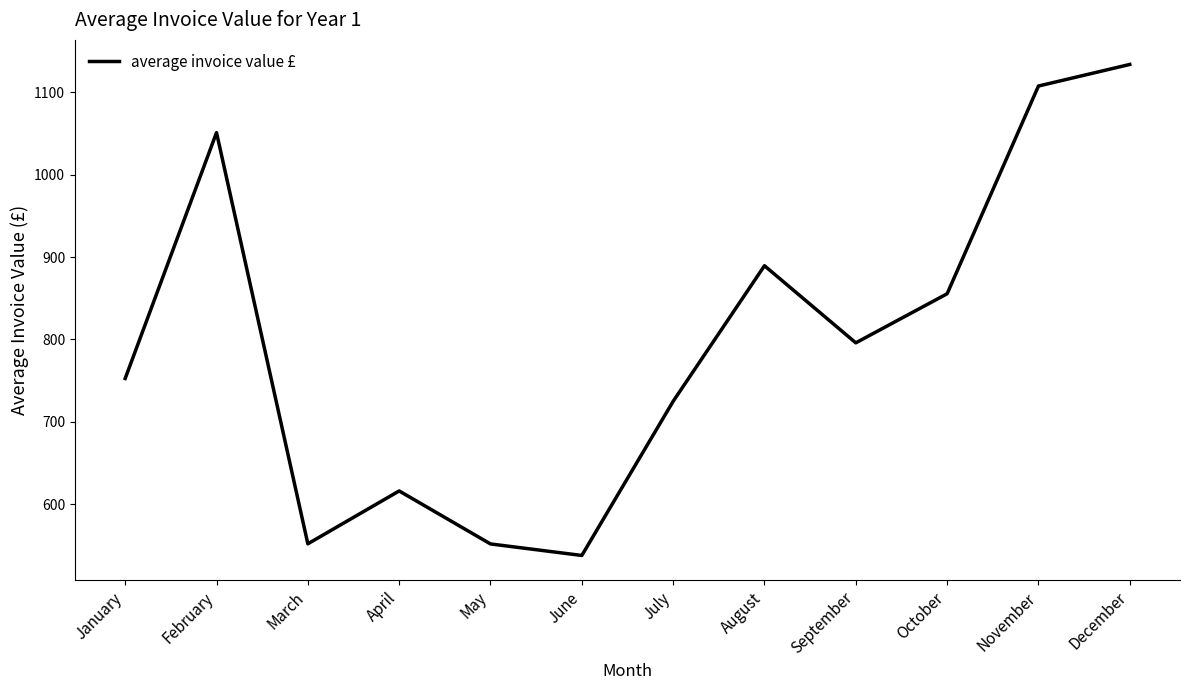

Is it true that the value at October is 855.5?

True